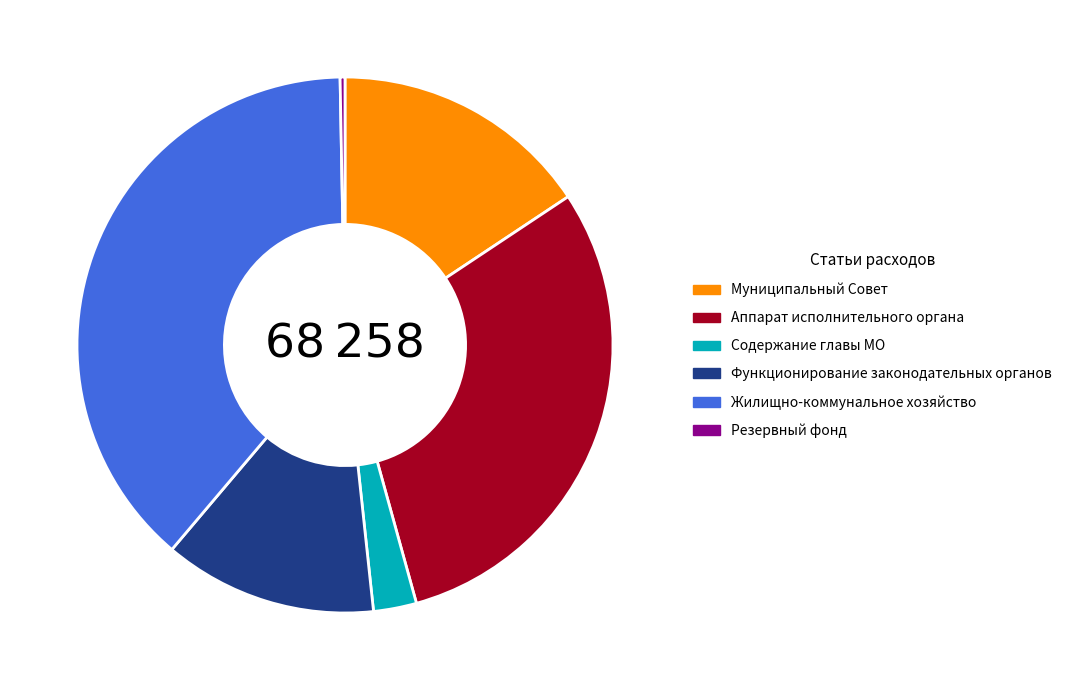

What is the ratio of the value at Функционирование законодательных органов to the value at Аппарат исполнительного органа?

0.4